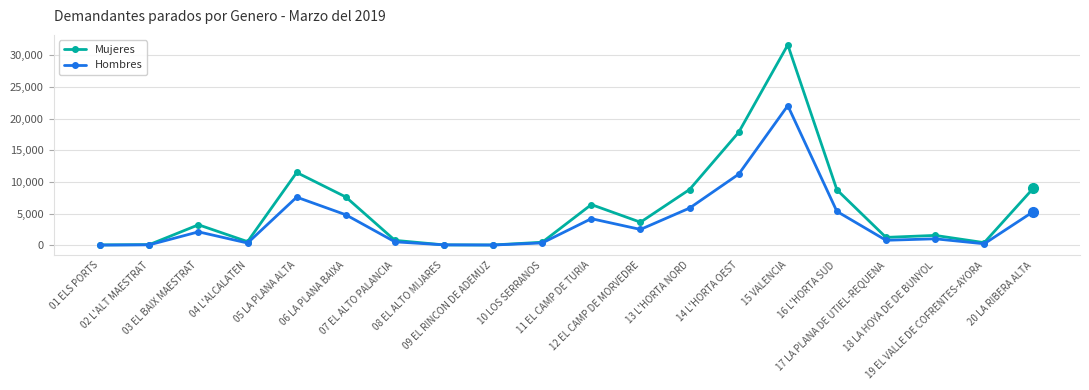

At which label does Mujeres reach its peak?

15 VALENCIA